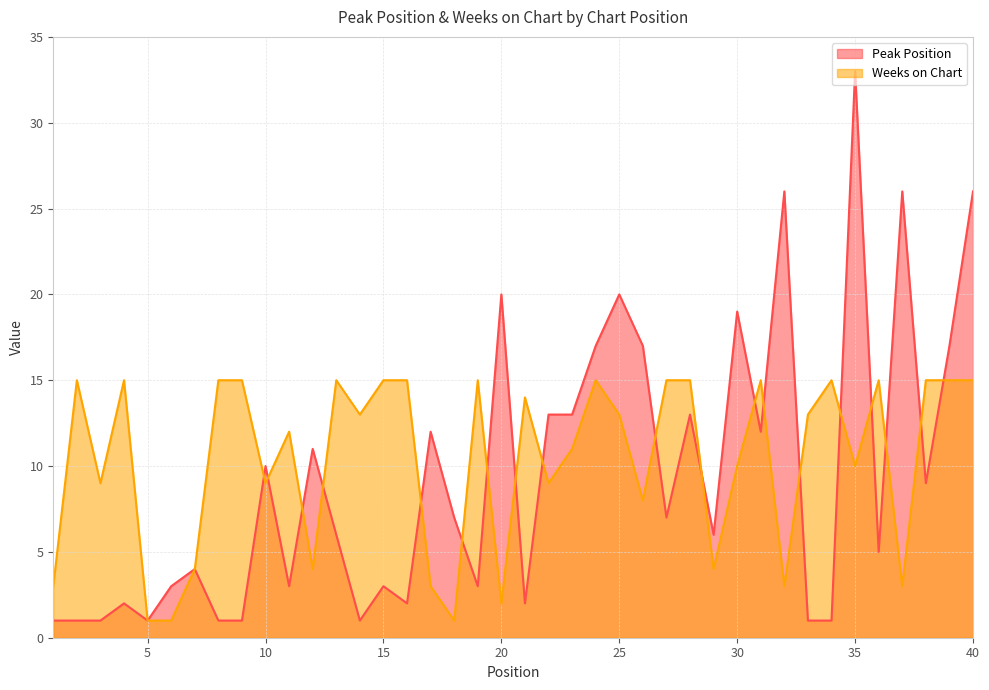

What is the average value of the Weeks on Chart series?

10